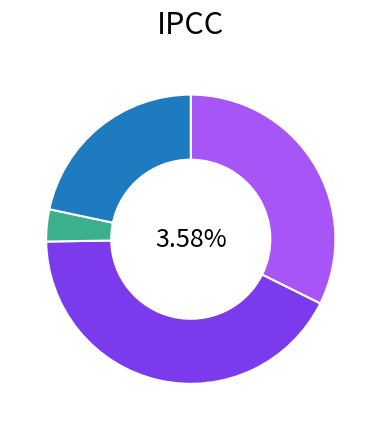

Does 2009-09-14 represent more than half of the total?

No